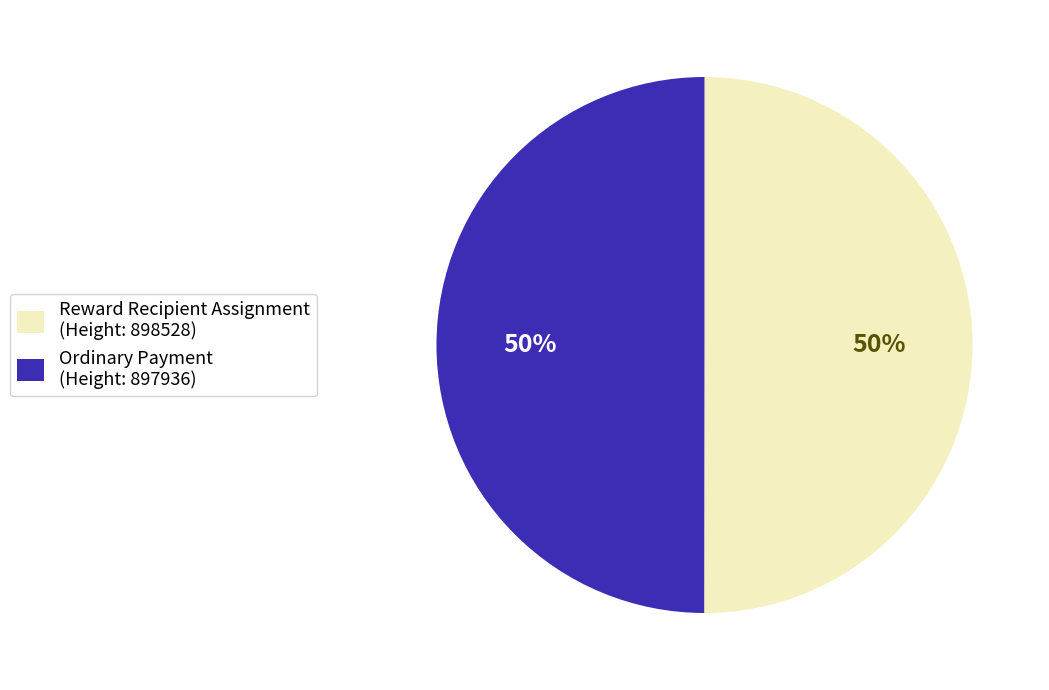

Is it true that Reward Recipient Assignment (Height: 898528) is 35% of the pie?

False